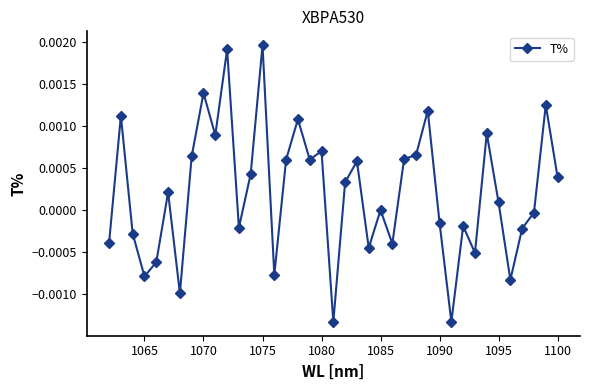

Does the chart have visible grid lines?

No